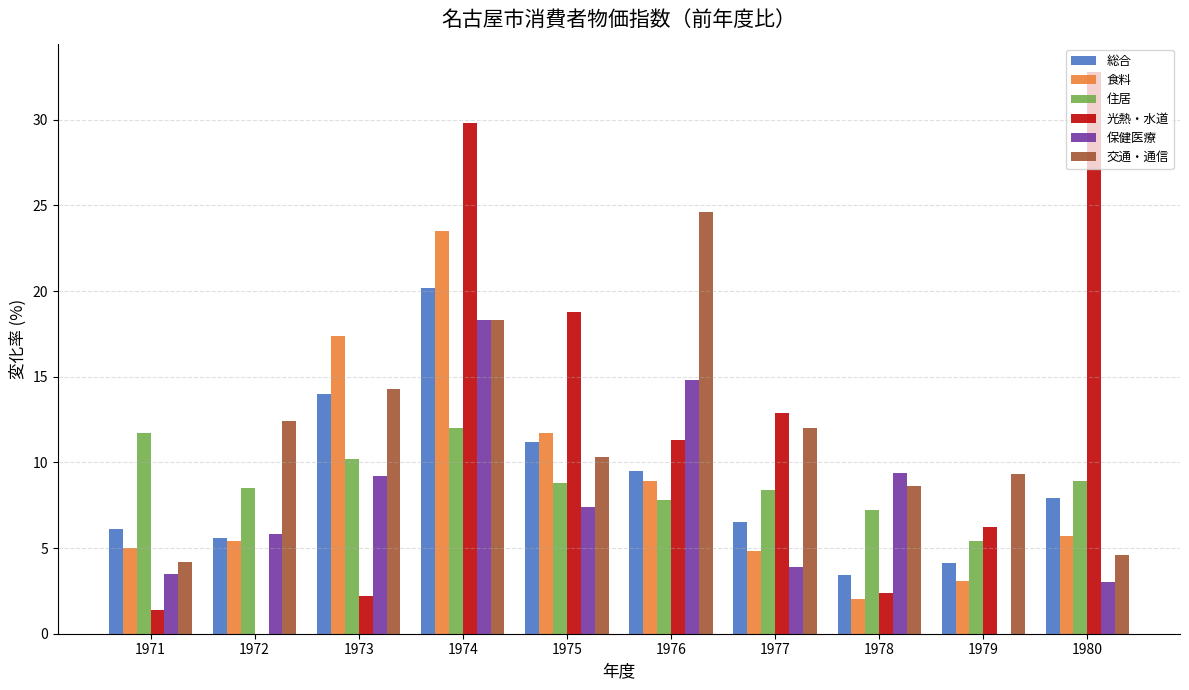

At which category is the sum across all series the highest?

1974